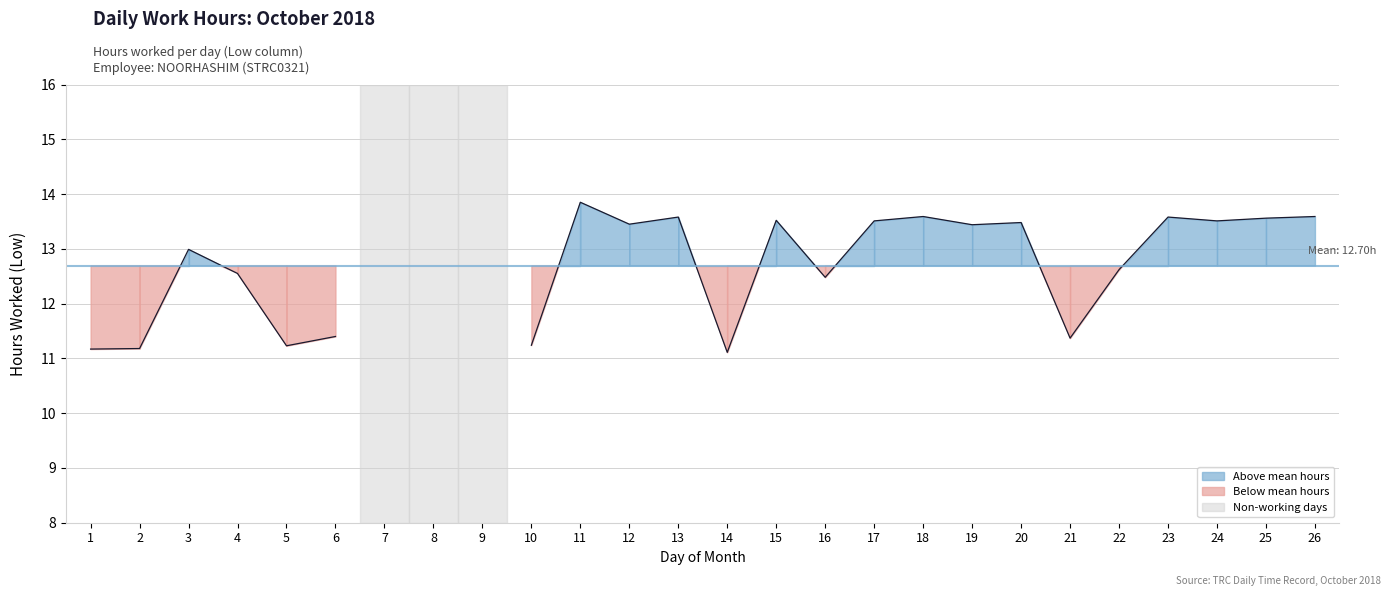

Which label corresponds to the largest value in the chart?

11